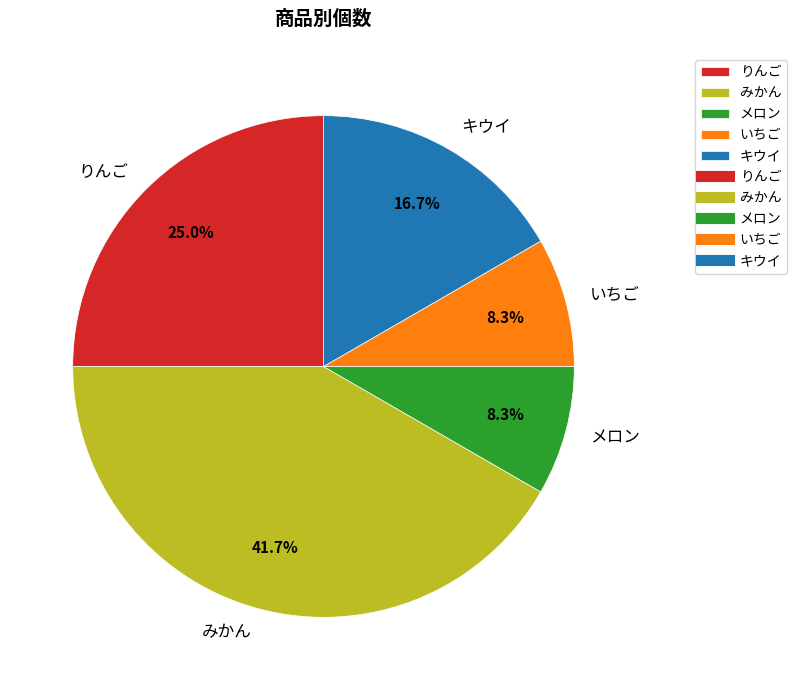

How many segments does this pie chart have?

5